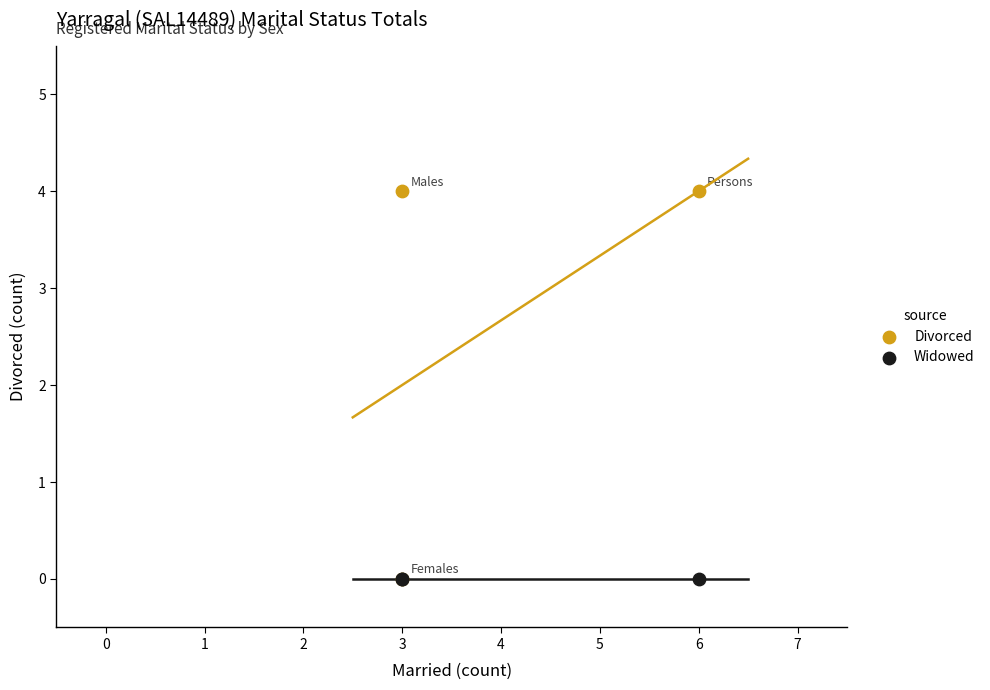

What are all the series names shown in the legend?

Divorced, Widowed